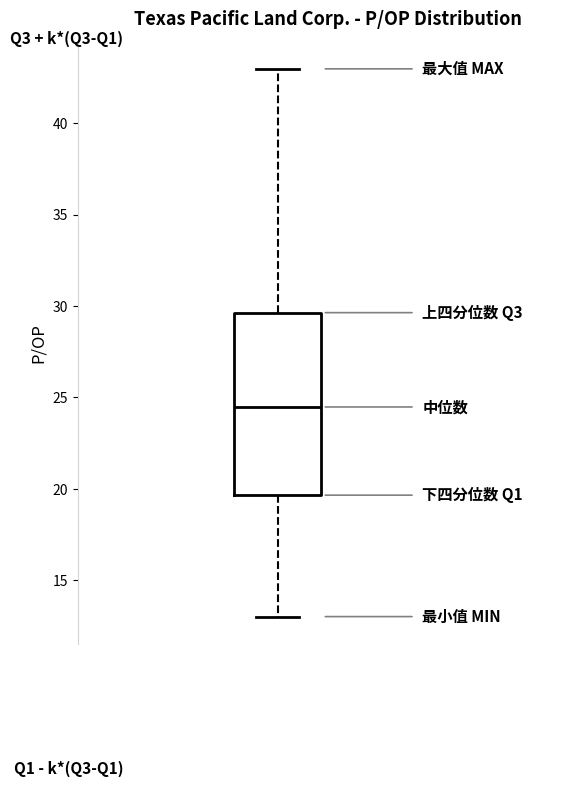

Read this box plot against the y-axis: the position of the median line, the range covered by the box, and the ends of both whiskers. The values are not printed on the chart, so give them approximately, as read against the axis.

median 24.5, box 19.5 to 29.5, whiskers 13.0 to 43.0